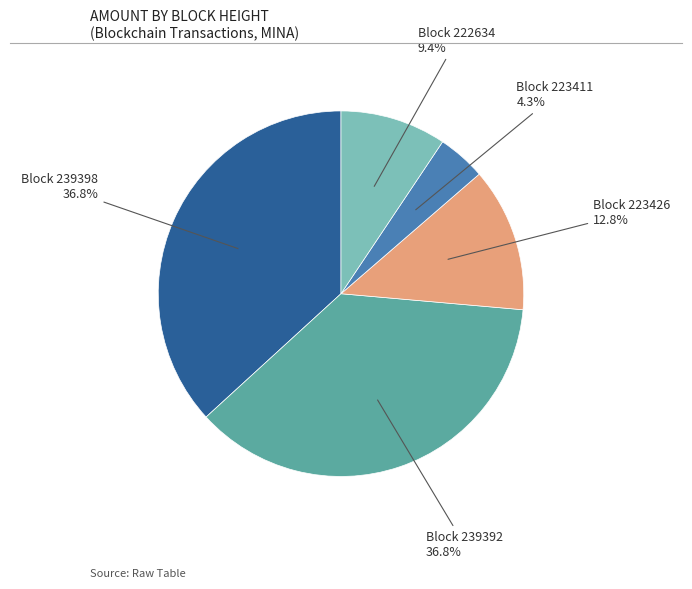

Does any single category account for the majority?

No